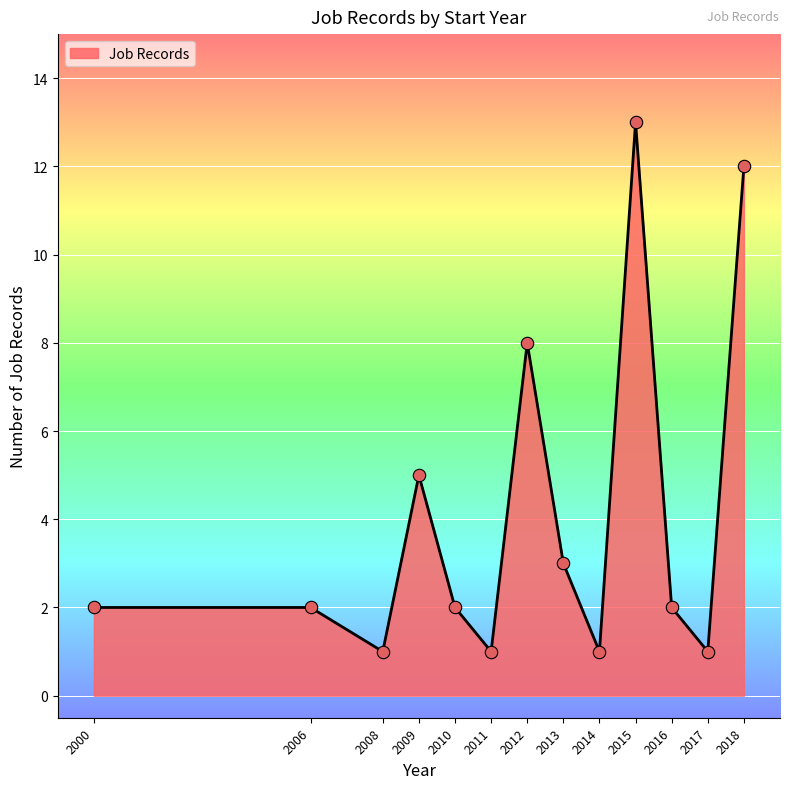

Which has a higher value, 2009 or 2011?

2009